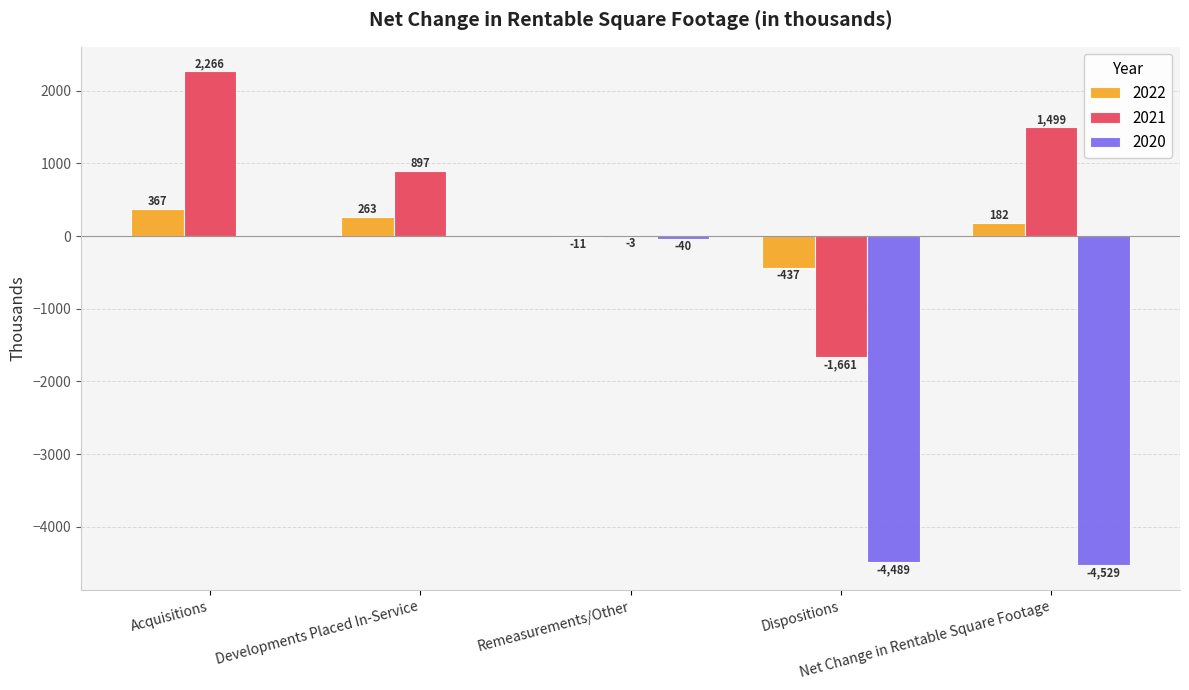

Reading right to left, transcribe all the data shown in this chart.

2022: 182	-437	-11	263	367
2021: 1499	-1661	-3	897	2266
2020: -4529	-4489	-40	0	0